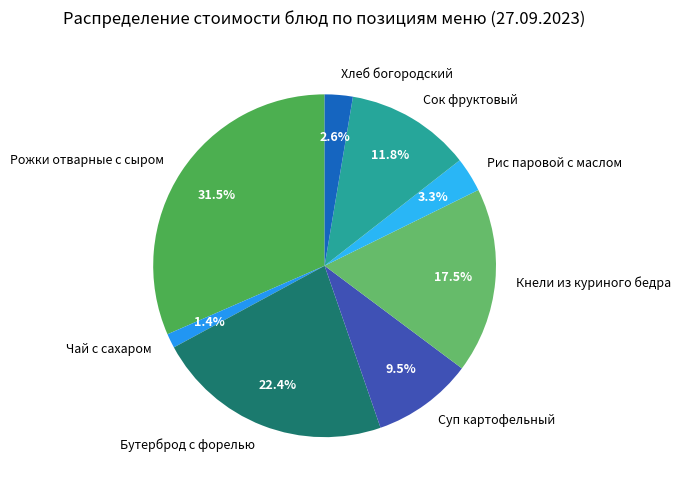

Is the sum of Кнели из куриного бедра and Рожки отварные с сыром greater than half?

No